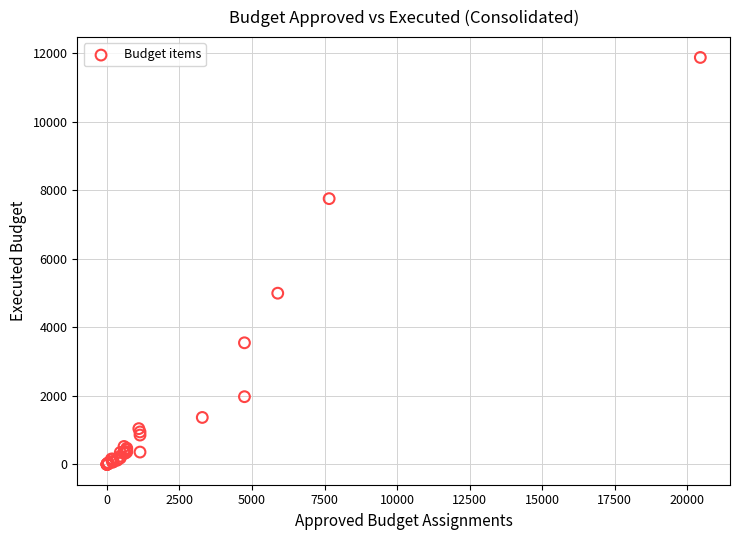

What Y value in the scatter plot is closest to 5941?

4998.8